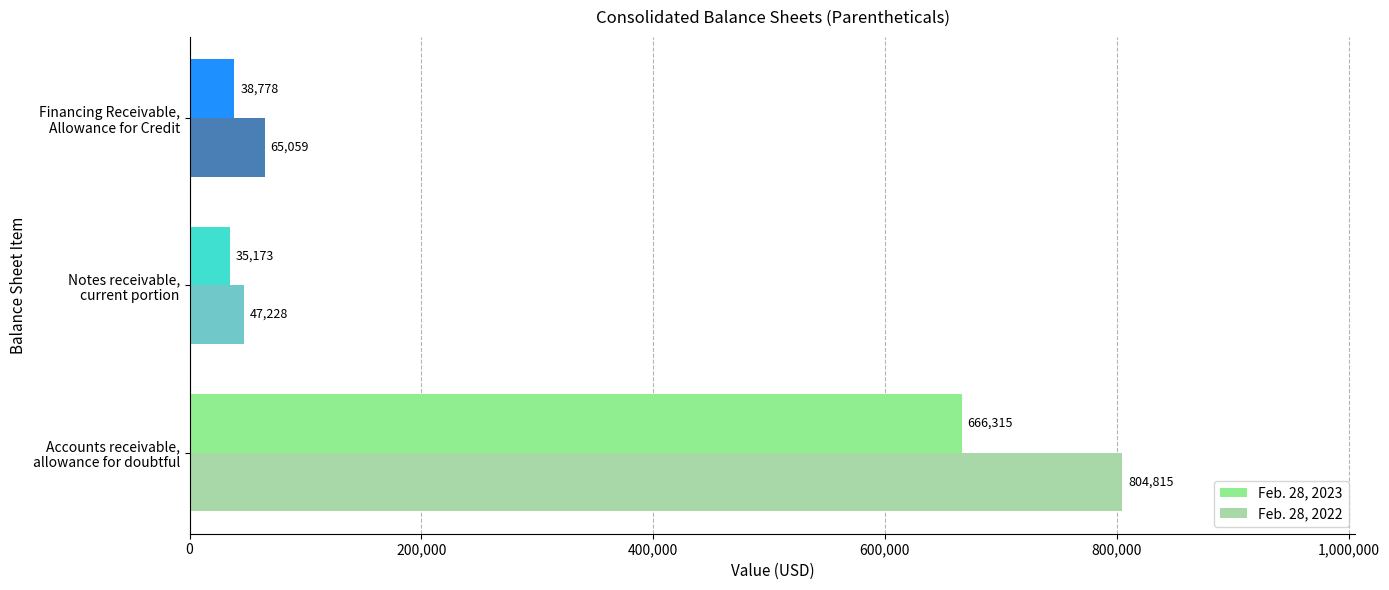

What is the difference between the maximum and minimum values in the Feb. 28, 2022 series?

757587